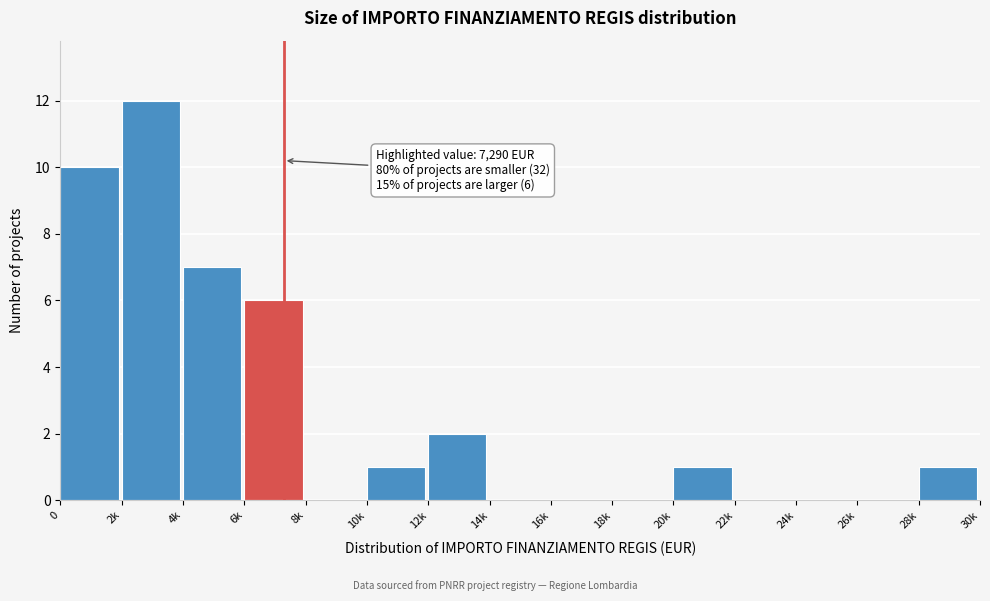

Reading left to right, extract all data points from this chart.

0=10	2k=12	4k=7	6k=6	8k=0	10k=1	12k=2	14k=0	16k=0	18k=0	20k=1	22k=0	24k=0	26k=0	28k=1